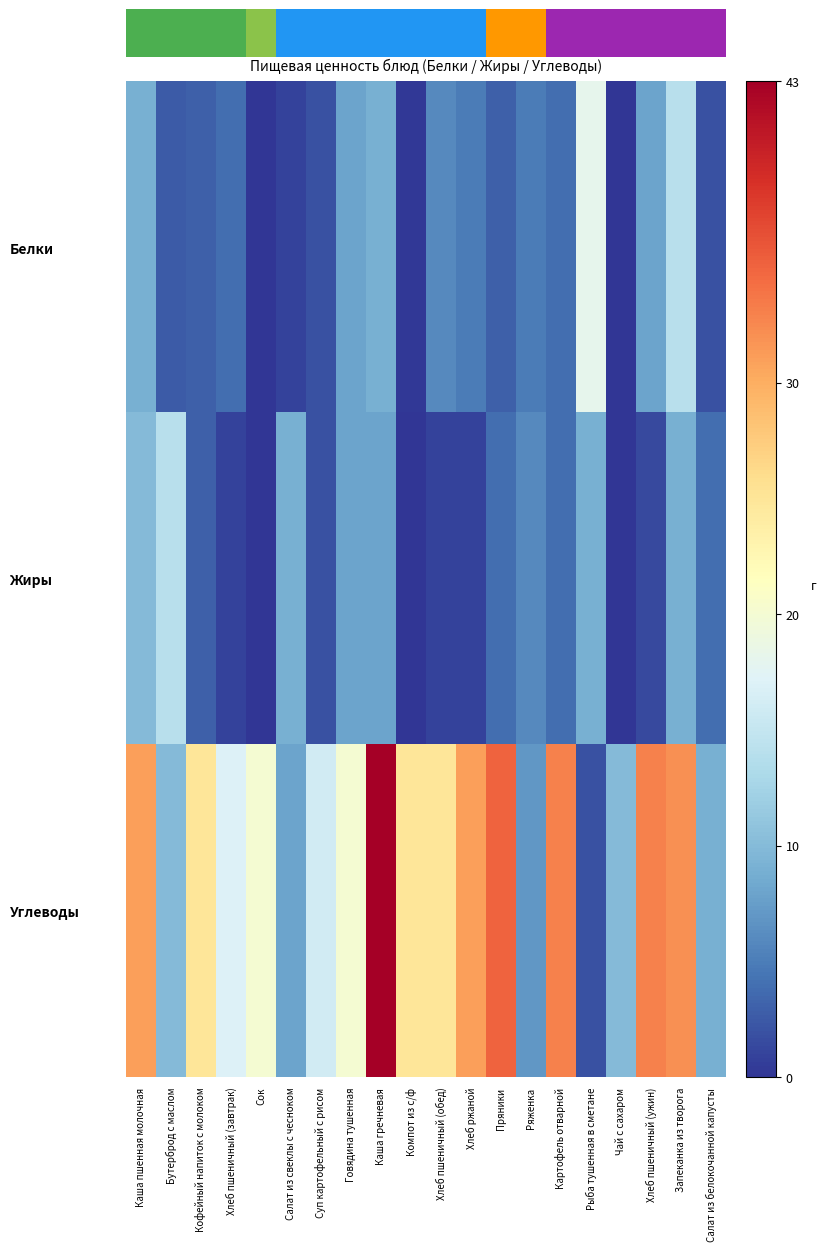

What is the average value of the Углеводы series?

21.6